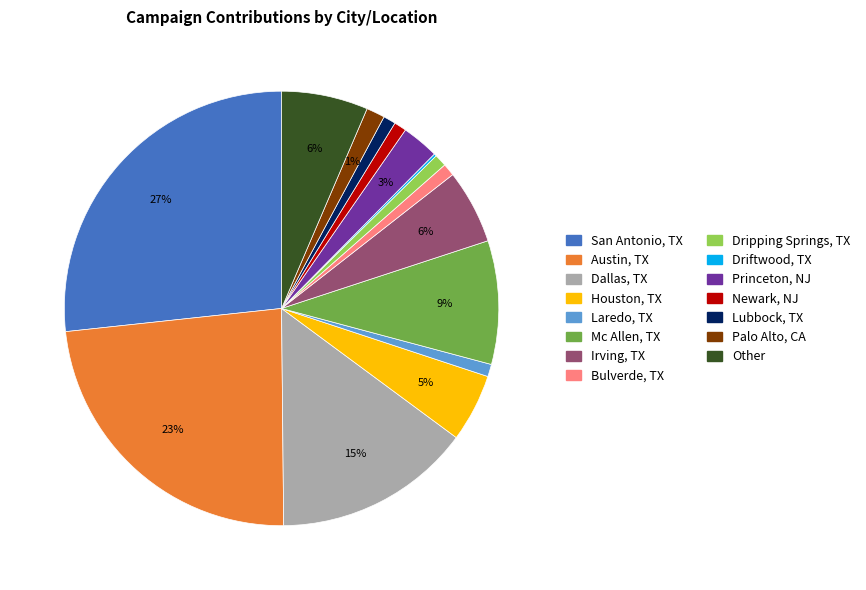

To the nearest percent, what is the difference between the largest and smallest slice percentages?

27%